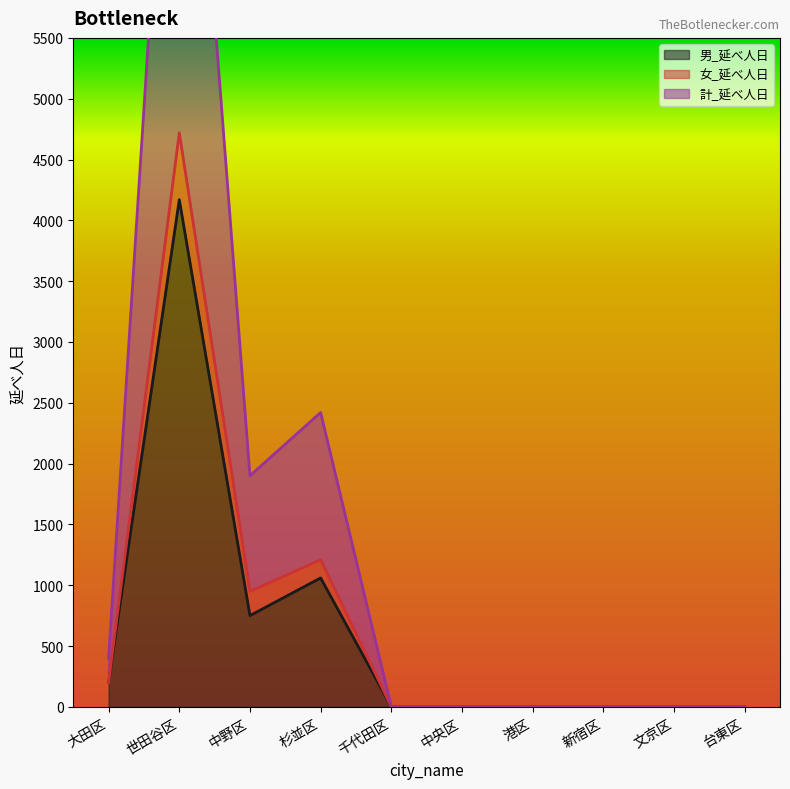

At which label does 計_延べ人日 reach its minimum?

千代田区